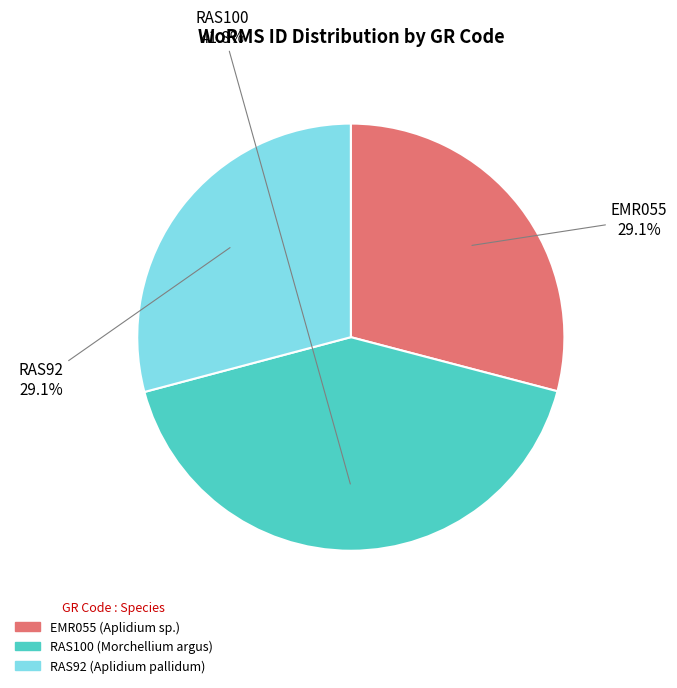

Between RAS92 and RAS100, which is larger?

RAS100